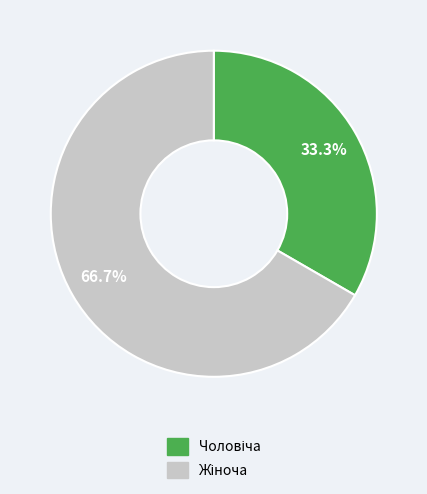

Is there a majority slice in this chart?

Yes